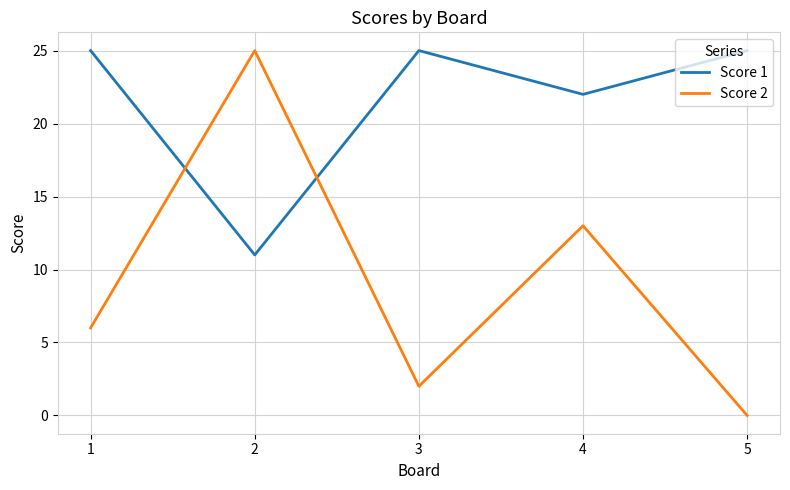

Where do Score 1 and Score 2 first cross each other?

1 and 2